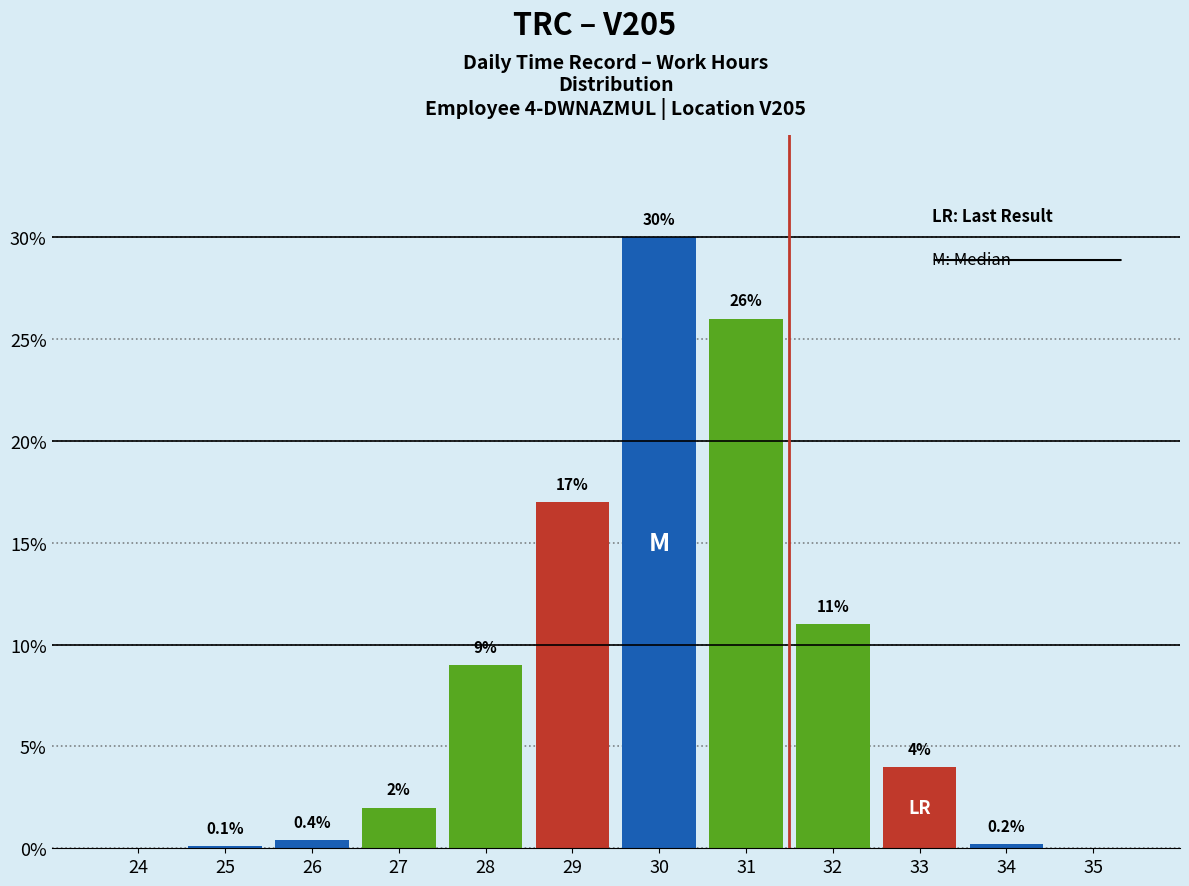

Reading left to right, extract all data points from this chart.

24=0.0	25=0.1	26=0.4	27=2.0	28=9.0	29=17.0	30=30.0	31=26.0	32=11.0	33=4.0	34=0.2	35=0.0